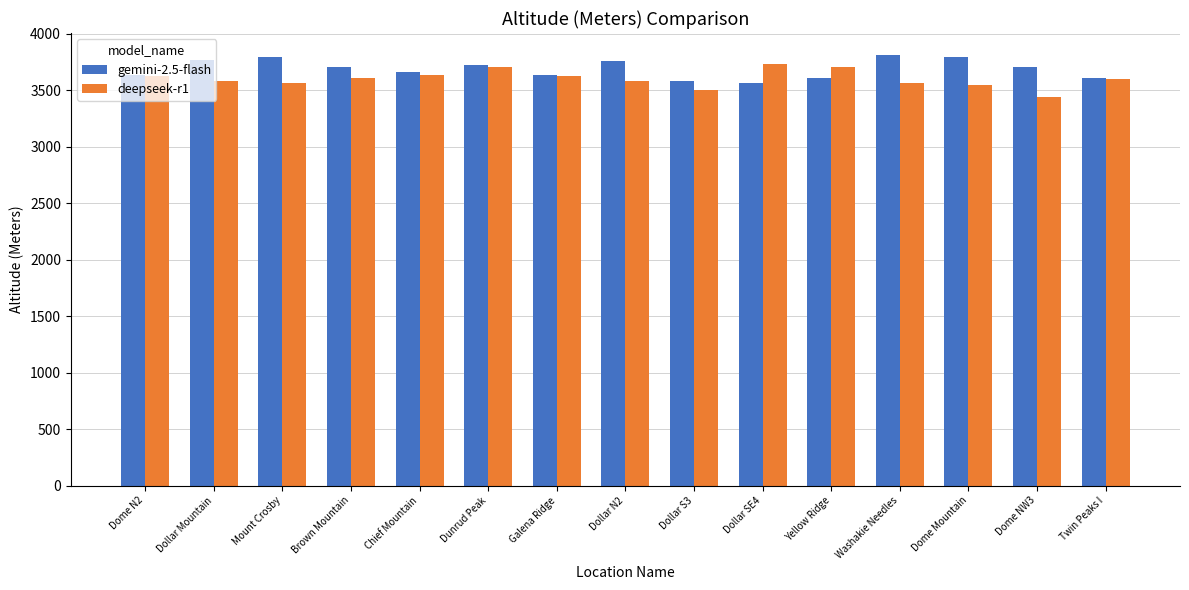

What is the difference between the maximum and second lowest values in the gemini-2.5-flash series?

232